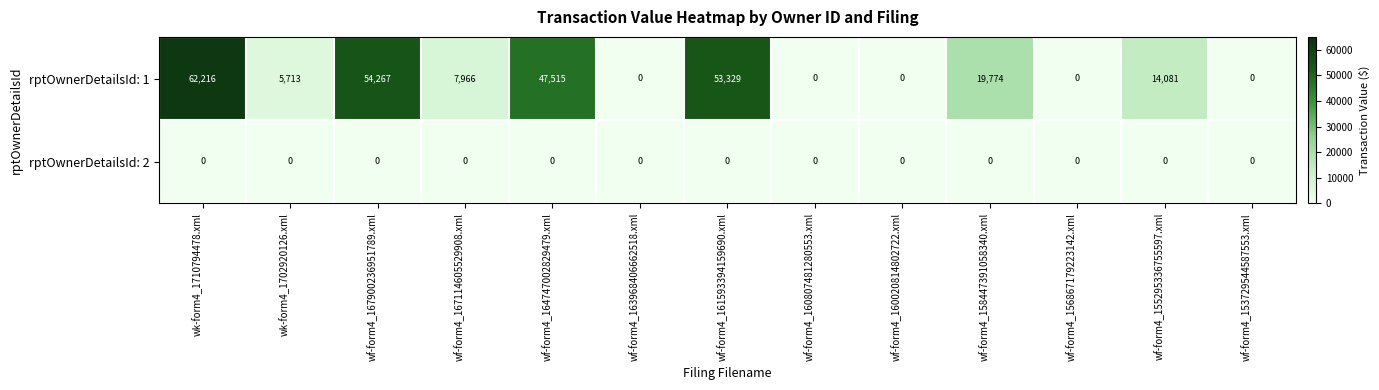

Rank the series by their maximum value, from lowest to highest.

rptOwnerDetailsId: 2, rptOwnerDetailsId: 1